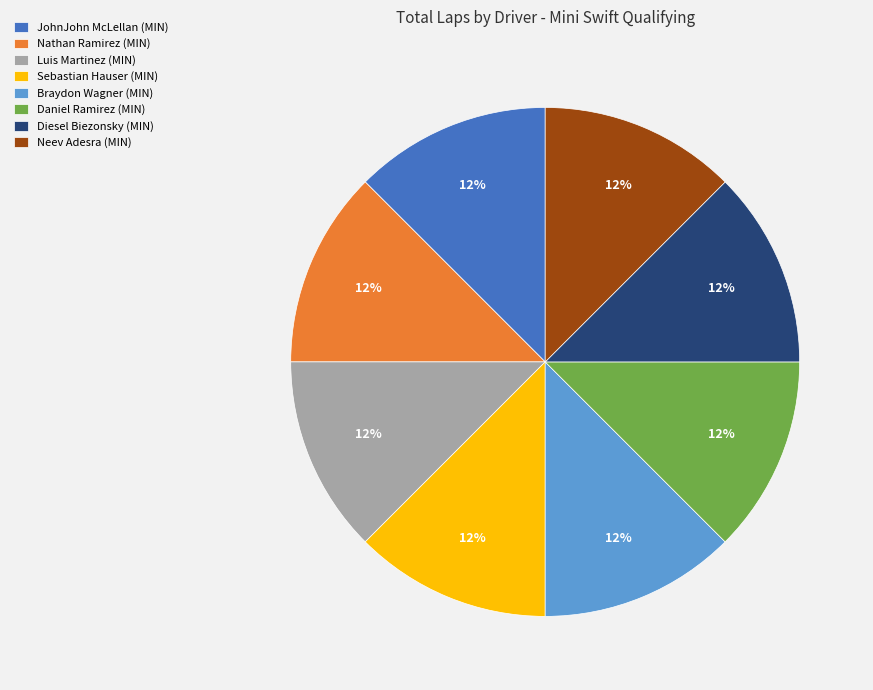

How many slices are in this pie chart?

8